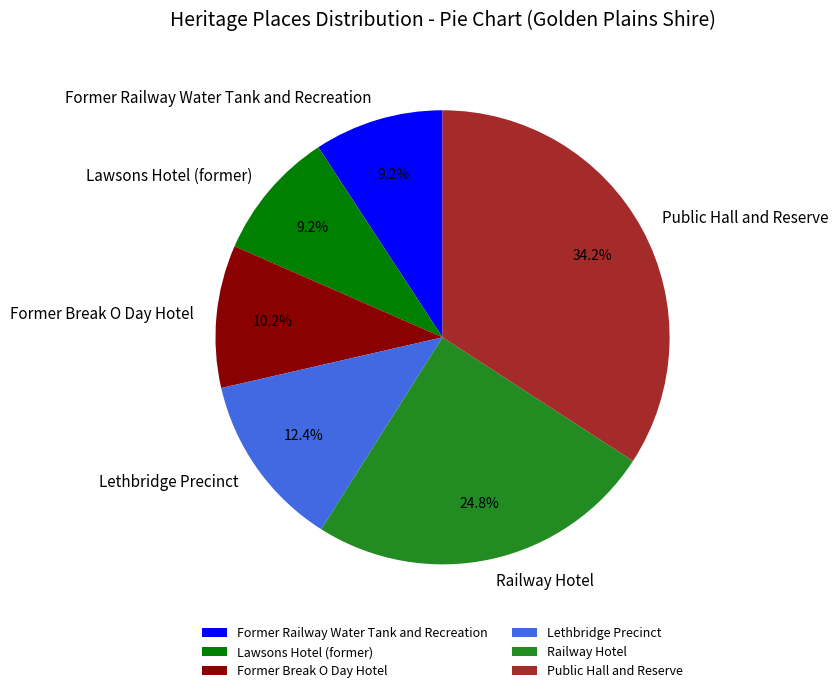

To the nearest percent, what is the difference between the largest and smallest slice percentages?

25%